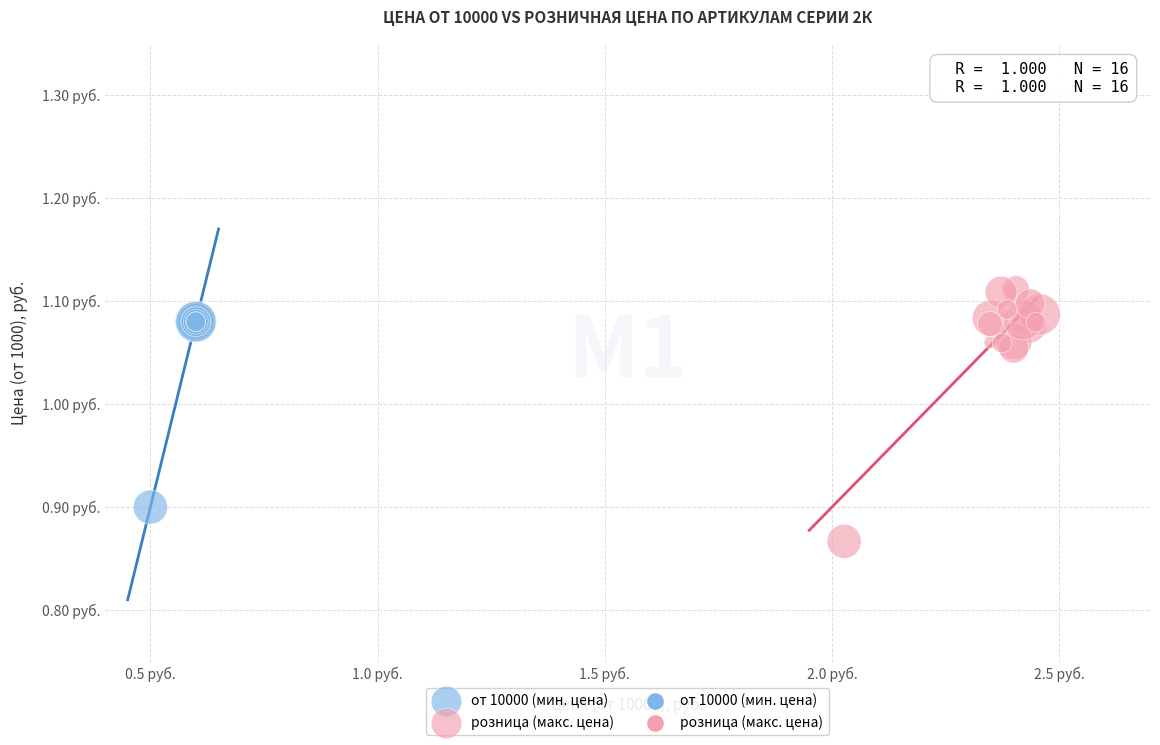

Which series has the largest Y range (max minus min)?

розница (макс. цена)